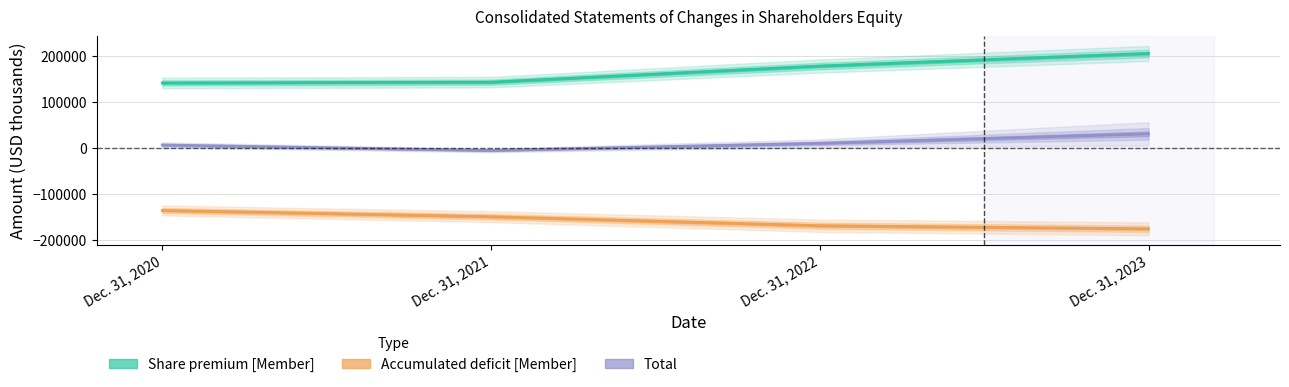

Which category has the lowest value across all series?

Dec. 31, 2023